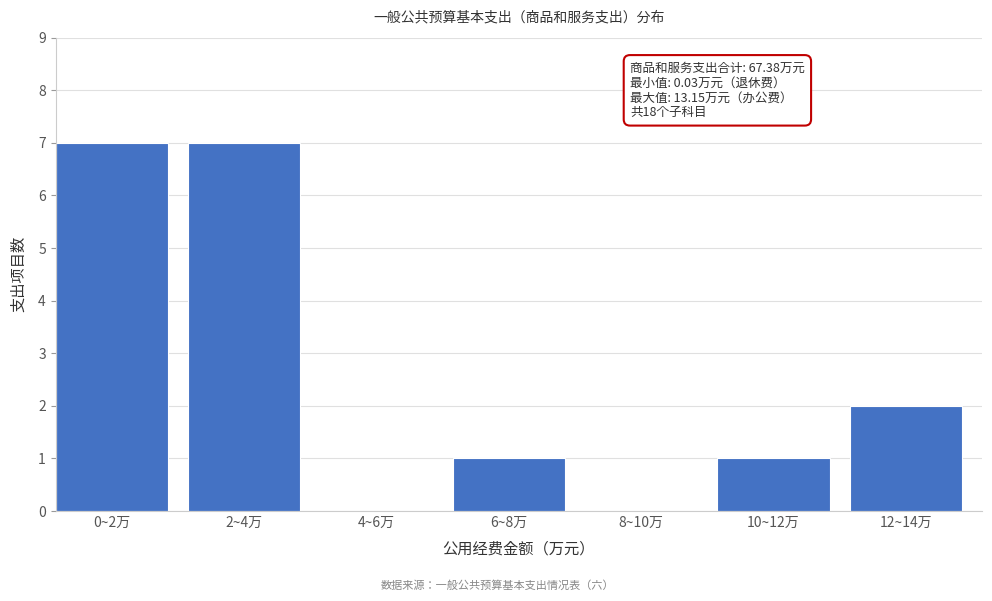

Reading left to right, list all the values displayed in this chart.

0~2万=7	2~4万=7	4~6万=0	6~8万=1	8~10万=0	10~12万=1	12~14万=2